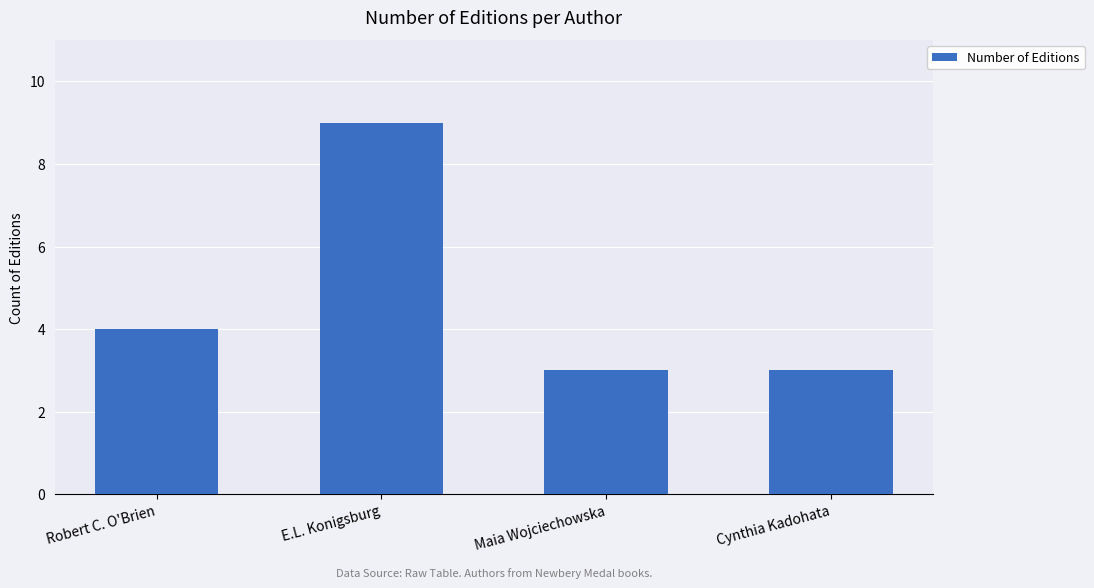

What is the sum of all values?

19